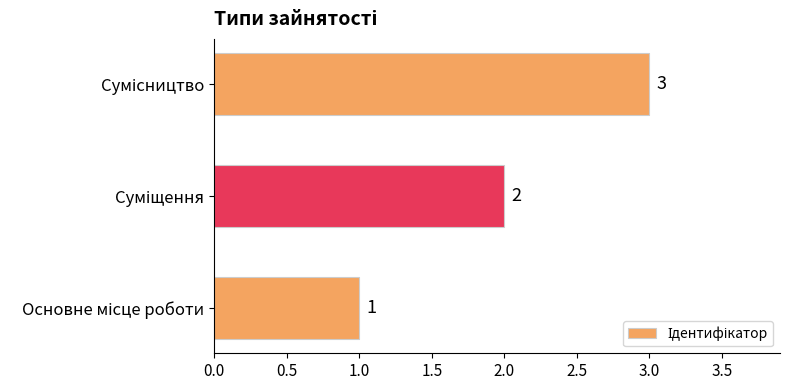

What is the maximum value shown in the chart?

3